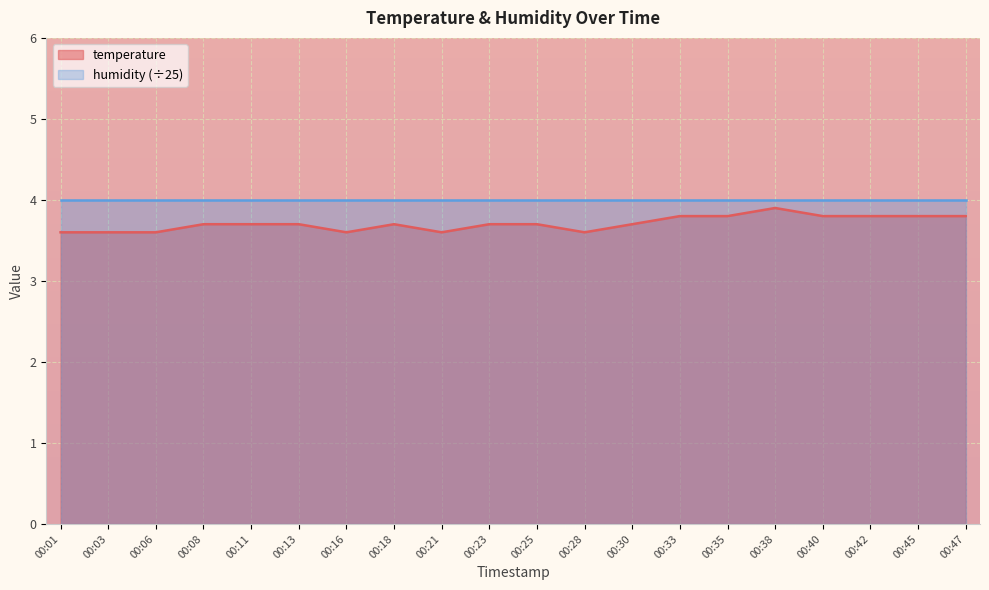

List the labels in order of value, largest first.

00:38, 00:33, 00:35, 00:40, 00:42, 00:45, 00:47, 00:08, 00:11, 00:13, 00:18, 00:23, 00:25, 00:30, 00:01, 00:03, 00:06, 00:16, 00:21, 00:28